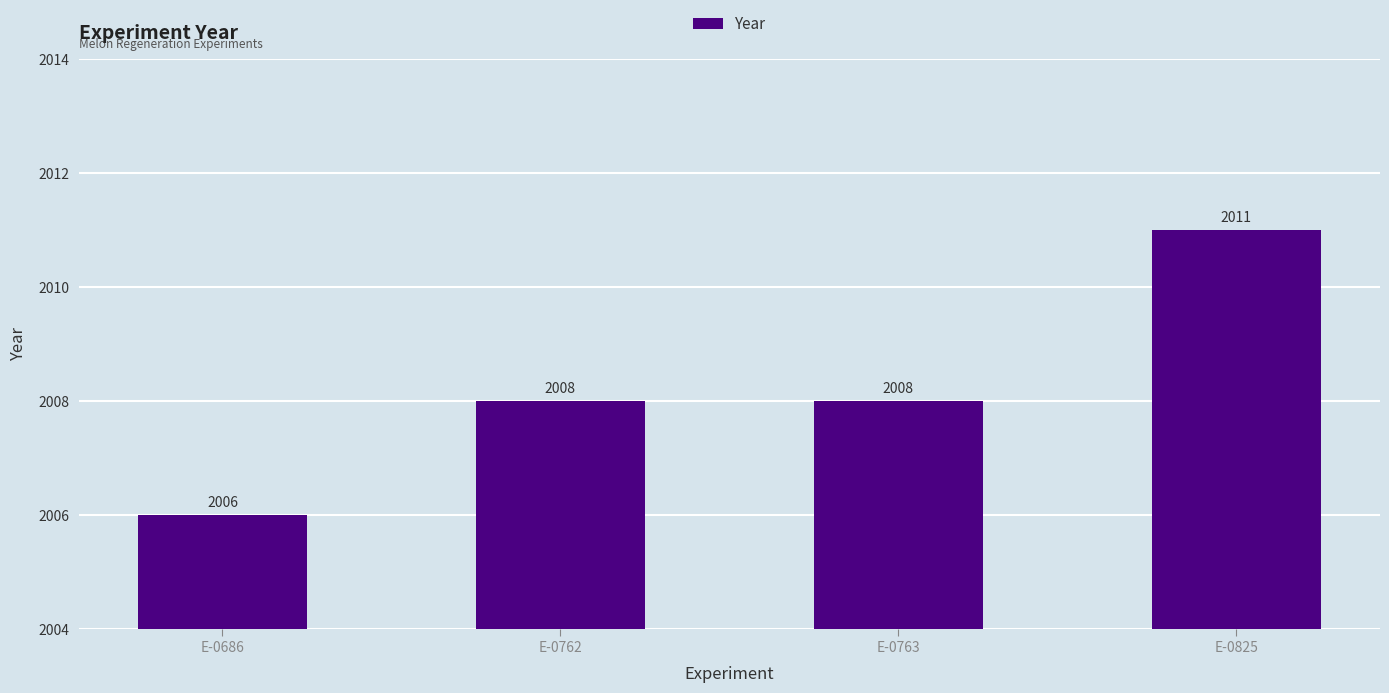

Read the value at E-0686.

2006